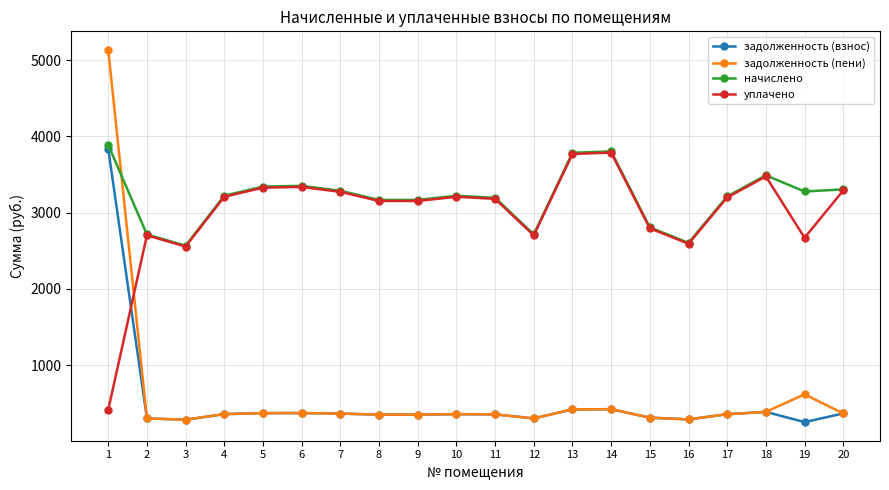

What is the difference between the highest and lowest values at 19?

3024.6